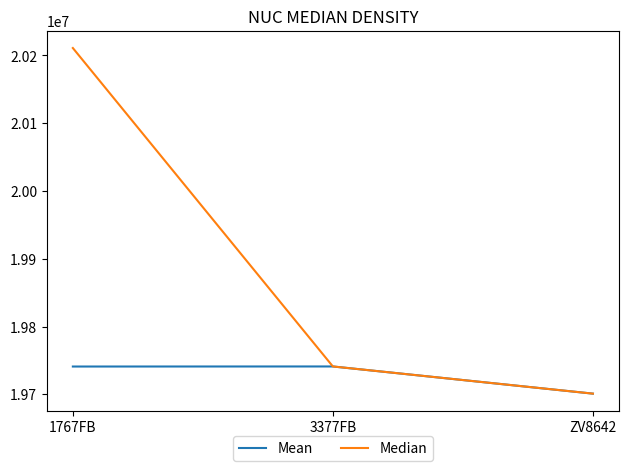

What are all the series names shown in the legend?

Mean, Median